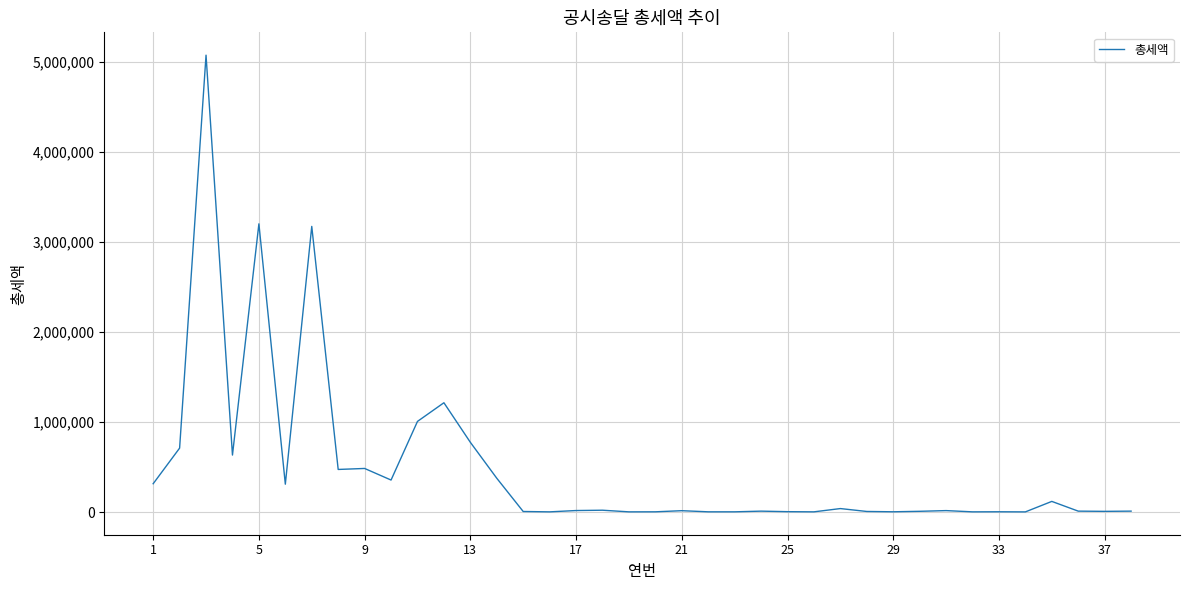

How many categories are shown in the chart?

38